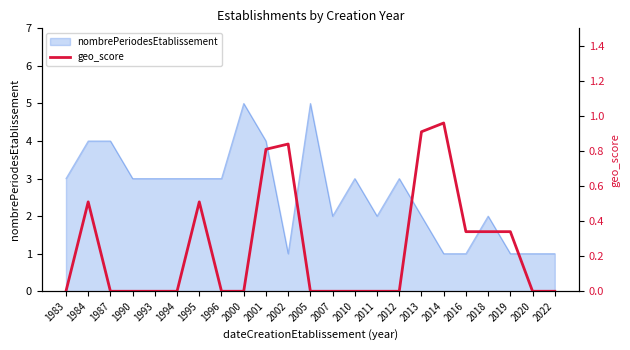

Reading right to left, list all the values displayed in this chart.

2022=0.0	2020=0.0	2019=0.3	2018=0.3	2016=0.3	2014=1.0	2013=0.9	2012=0.0	2011=0.0	2010=0.0	2007=0.0	2005=0.0	2002=0.8	2001=0.8	2000=0.0	1996=0.0	1995=0.5	1994=0.0	1993=0.0	1990=0.0	1987=0.0	1984=0.5	1983=0.0